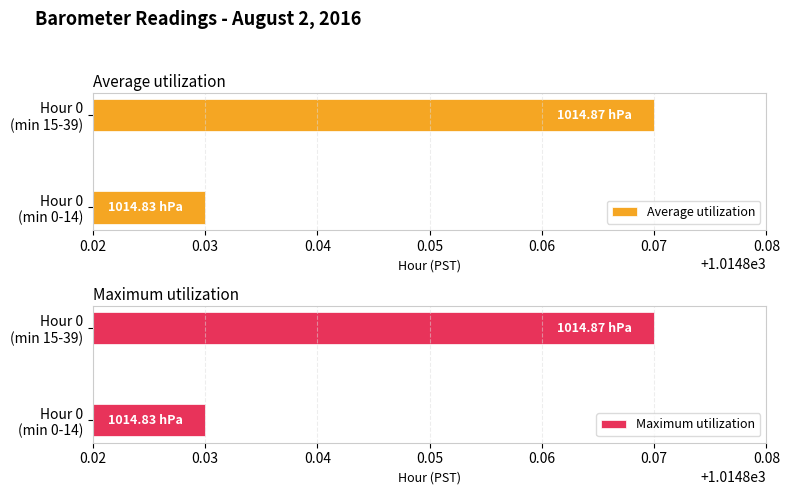

What is the minimum value for Maximum utilization?

1014.8